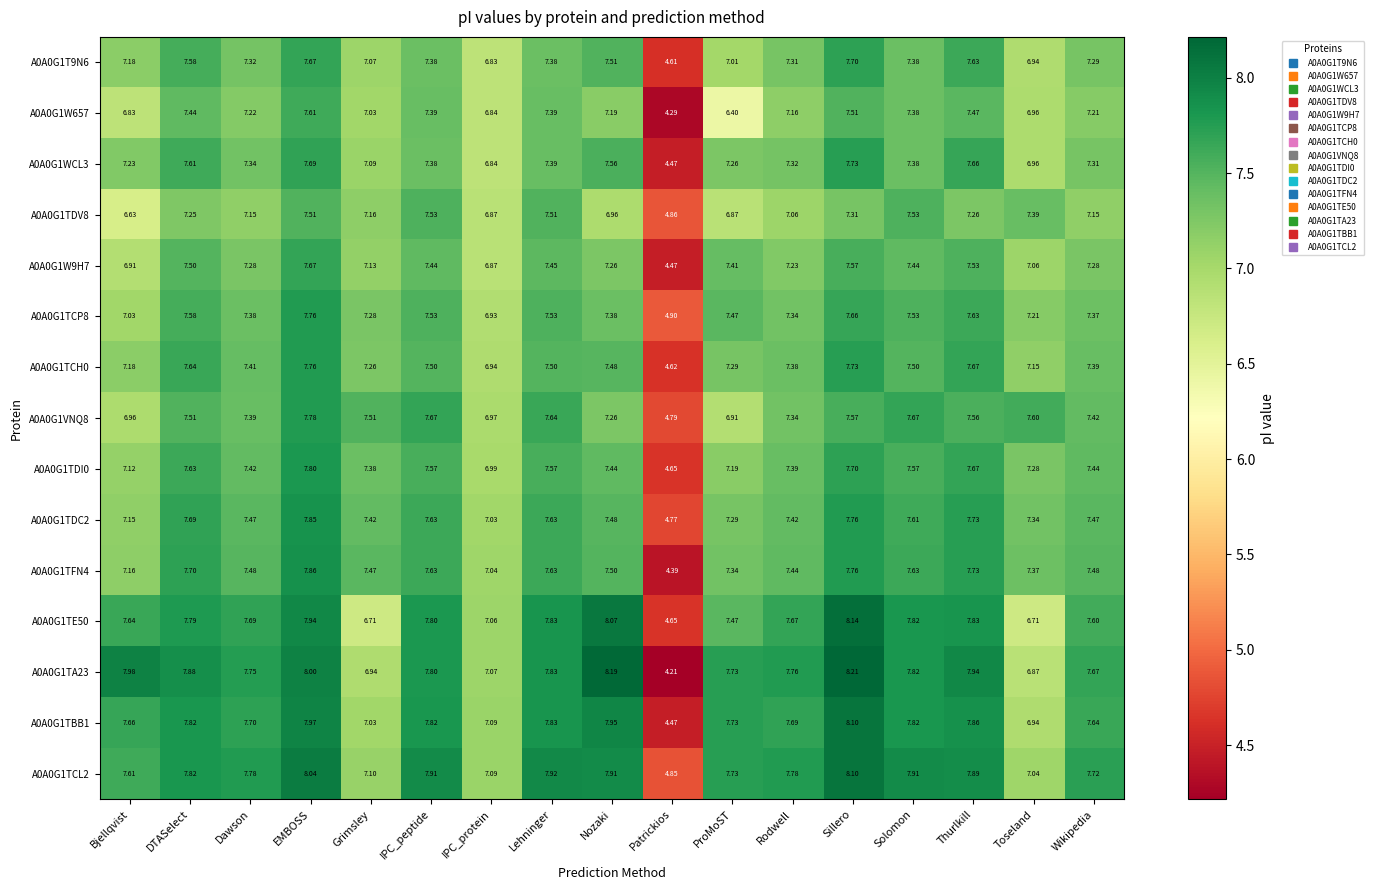

At which label does A0A0G1W9H7 first exceed 7?

DTASelect